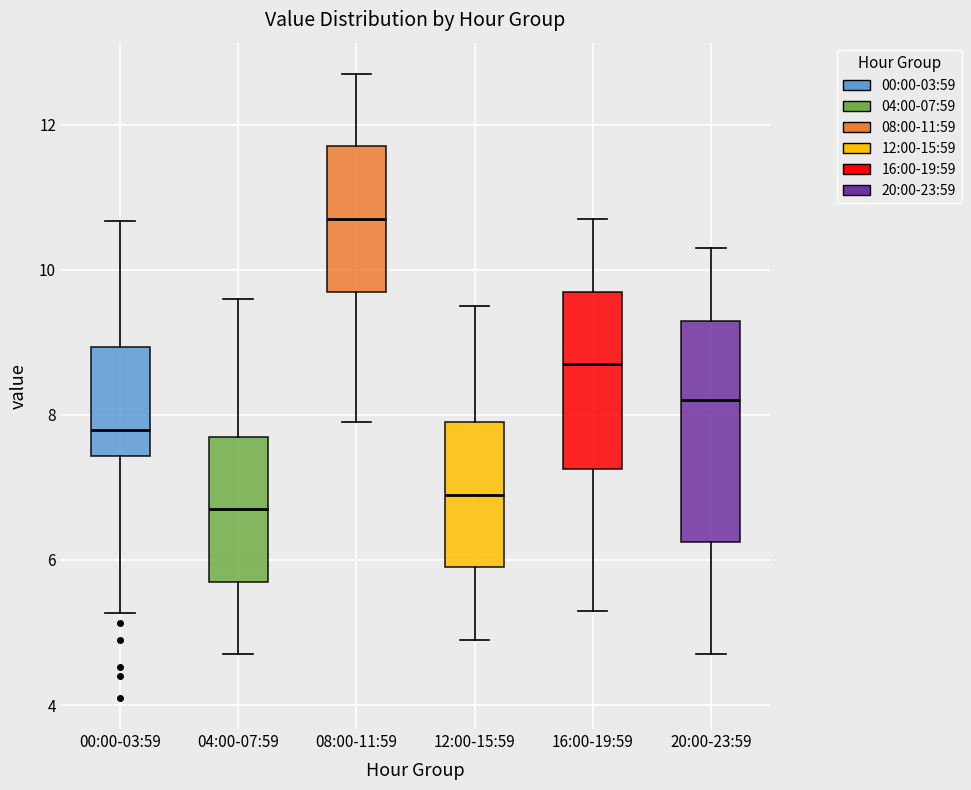

Reading left to right, read every box against the y-axis: the position of its median line, the range the box covers, and the ends of its whiskers. The values are not printed on the chart, so give them approximately, as read against the axis.

00:00-03:59: median 7.8, box 7.4 to 9.0, whiskers 5.2 to 10.6
04:00-07:59: median 6.8, box 5.8 to 7.8, whiskers 4.8 to 9.6
08:00-11:59: median 10.8, box 9.8 to 11.8, whiskers 8.0 to 12.8
12:00-15:59: median 7.0, box 6.0 to 8.0, whiskers 5.0 to 9.6
16:00-19:59: median 8.8, box 7.2 to 9.8, whiskers 5.4 to 10.8
20:00-23:59: median 8.2, box 6.2 to 9.4, whiskers 4.8 to 10.4